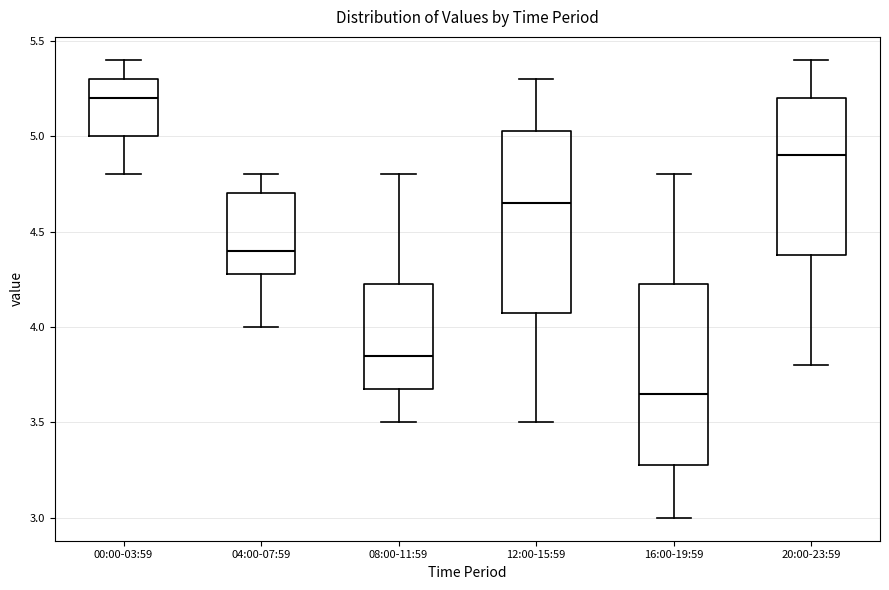

Where does the median line of the box for 12:00-15:59 sit on the y-axis? The values are not printed on the chart, so give them approximately, as read against the axis.

4.65